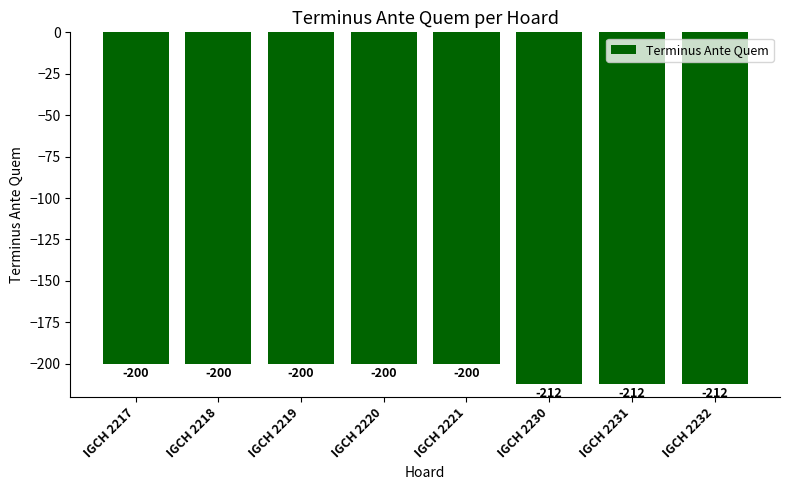

What is the average value?

-204